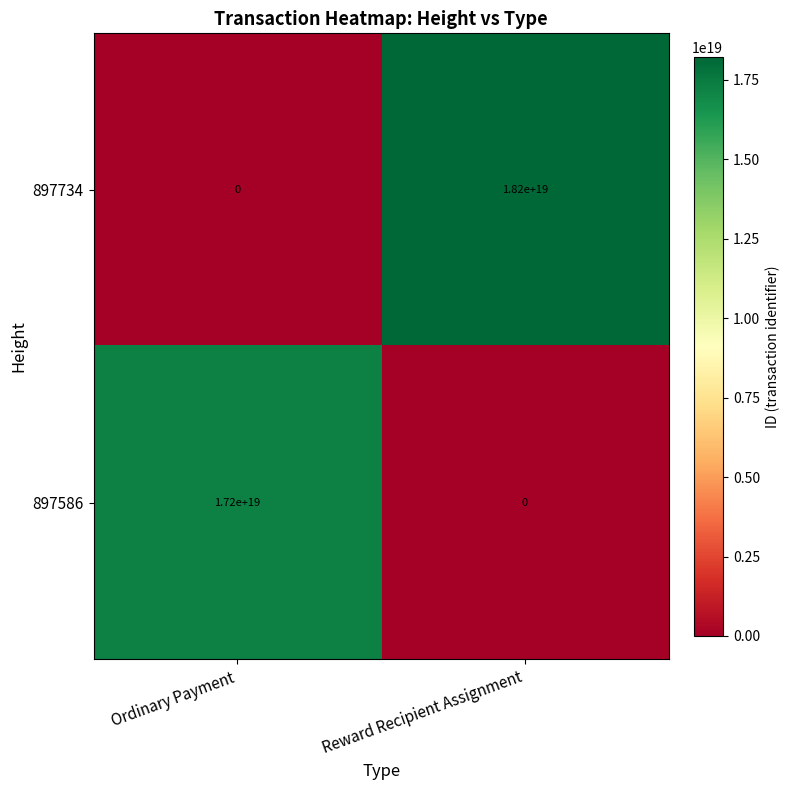

Rank the series by their maximum value, from lowest to highest.

897586, 897734